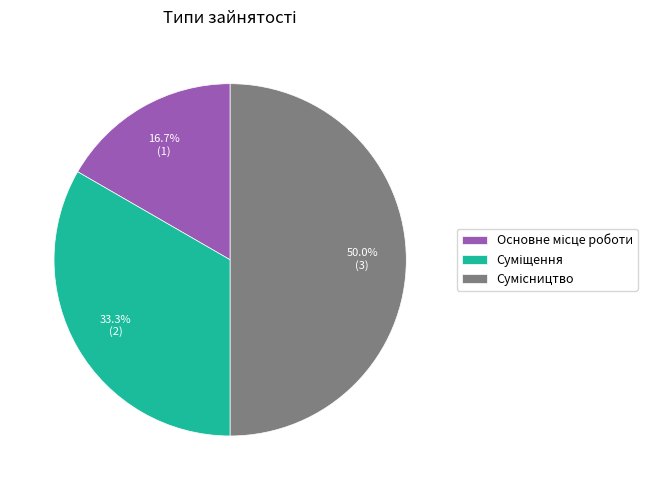

Which has a higher value, Основне місце роботи or Суміщення?

Суміщення